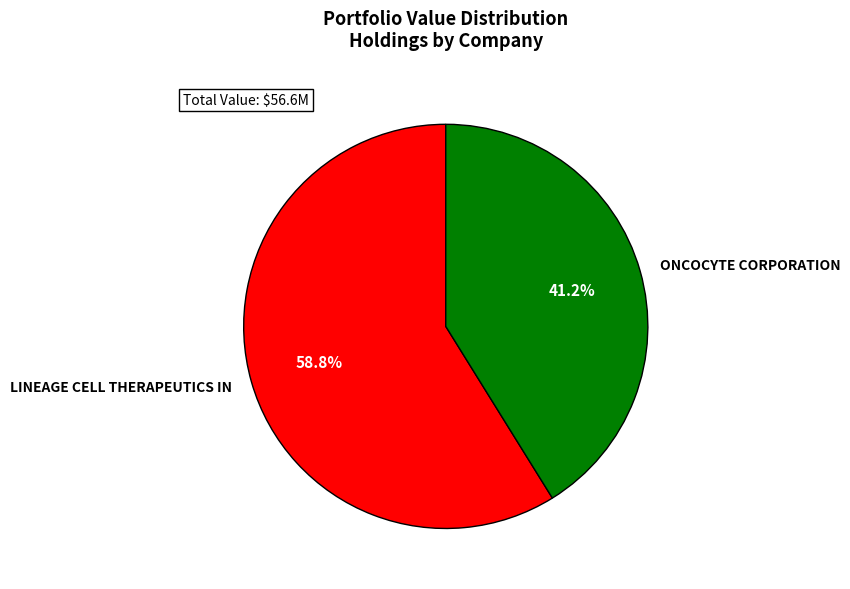

What is the total percentage of LINEAGE CELL THERAPEUTICS IN and ONCOCYTE CORPORATION?

100.0%